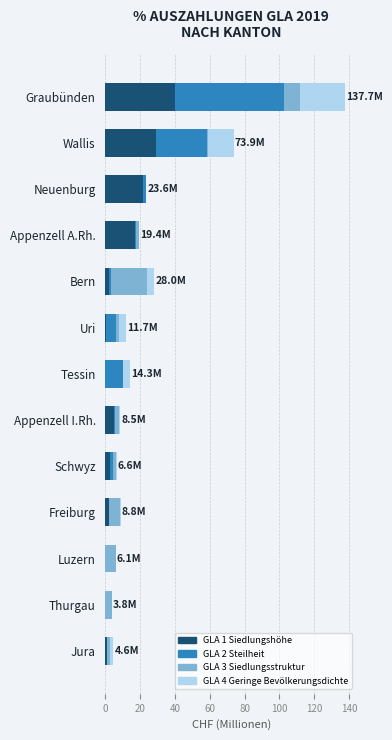

What is the total value across all series at Luzern?

6.1